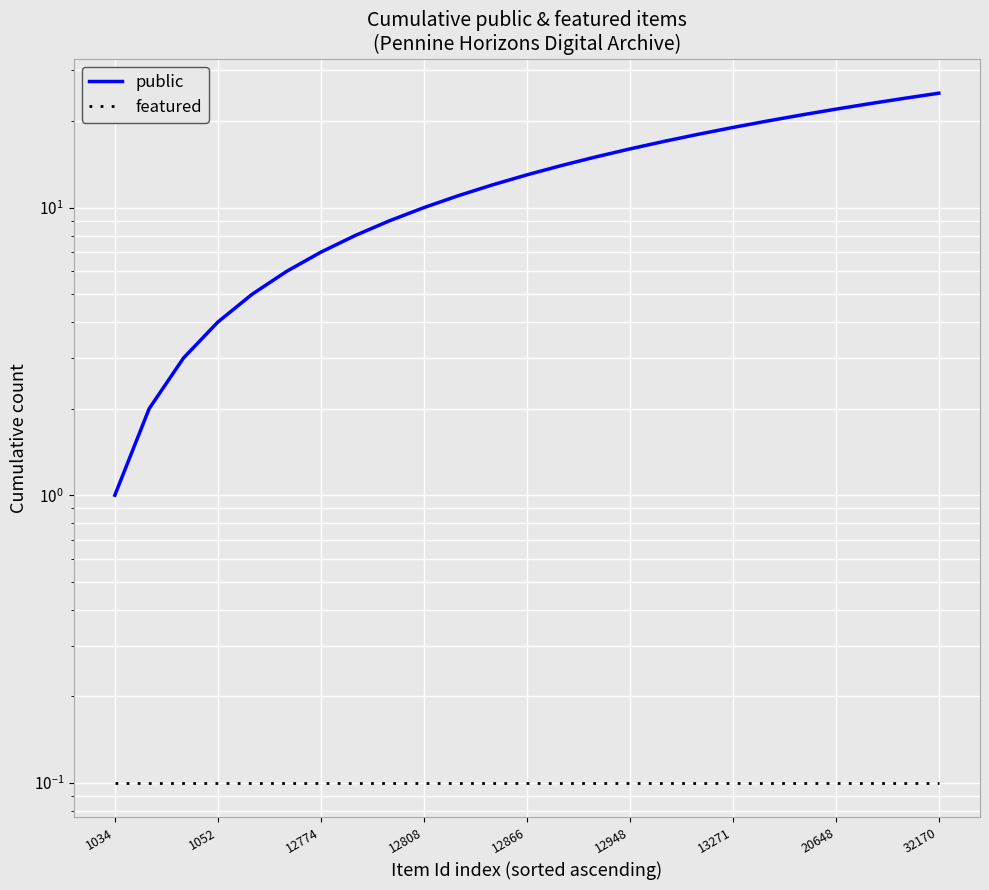

Reading left to right, transcribe all the data shown in this chart.

public: 1.0	2.0	3.0	4.0	5.0	6.0	7.0	8.0	9.0	10.0	11.0	12.0	13.0	14.0	15.0	16.0	17.0	18.0	19.0	20.0	21.0	22.0	23.0	24.0	25.0
featured: 0.1	0.1	0.1	0.1	0.1	0.1	0.1	0.1	0.1	0.1	0.1	0.1	0.1	0.1	0.1	0.1	0.1	0.1	0.1	0.1	0.1	0.1	0.1	0.1	0.1